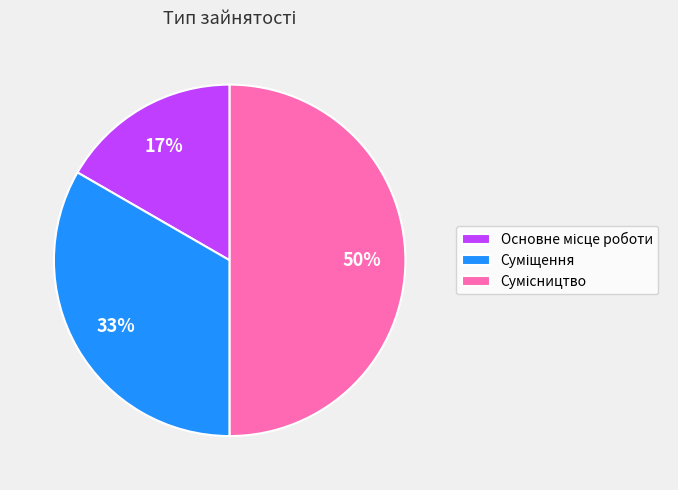

To the nearest percent, what is the average slice percentage?

33%